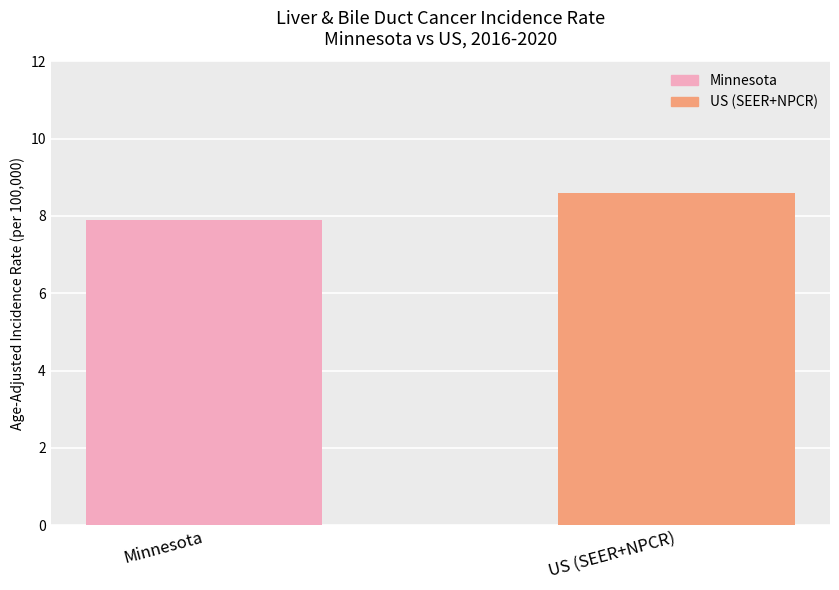

List the labels in order of value, smallest first.

Minnesota, US (SEER+NPCR)